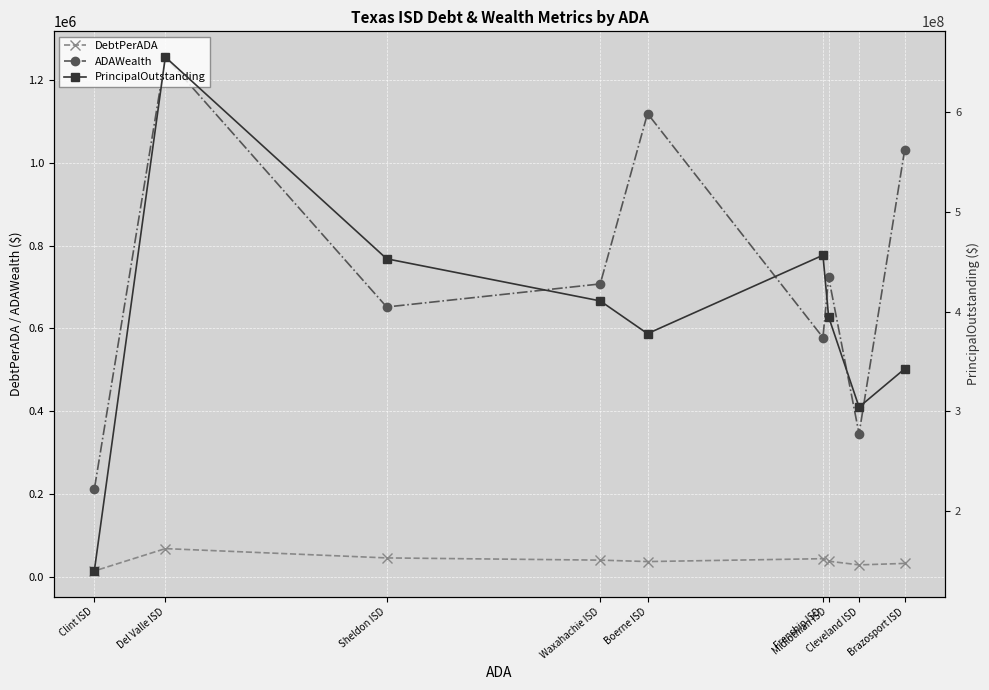

Between Cleveland ISD and Midlothian ISD, which is larger?

Midlothian ISD